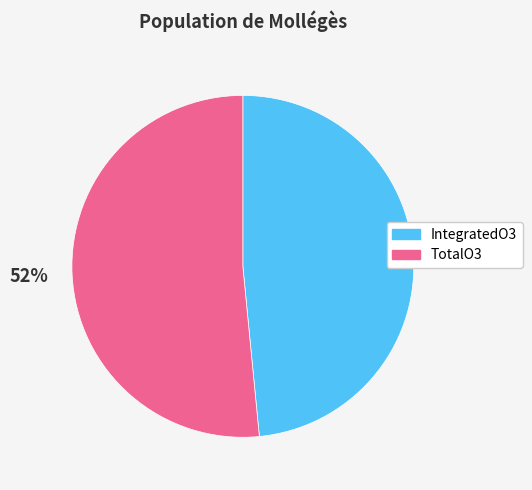

Which slice is the smallest?

IntegratedO3